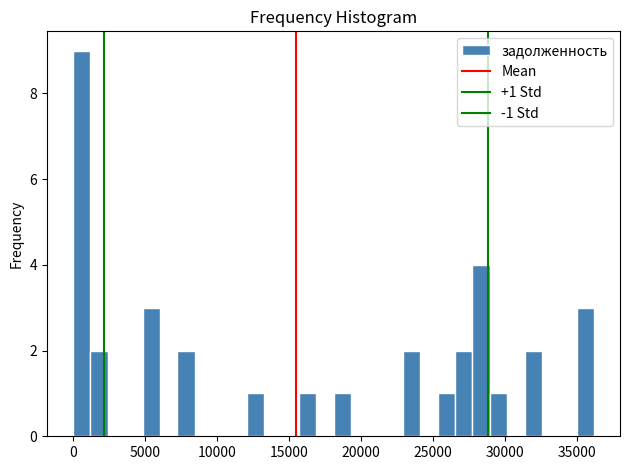

Read against the x-axis, roughly where is the centre of the tallest bar?

500